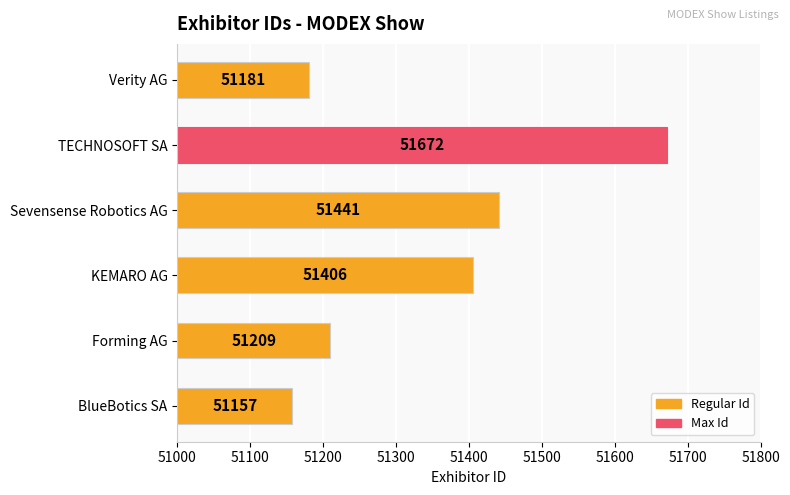

True or false: the data shows 51441 at Sevensense Robotics AG.

True